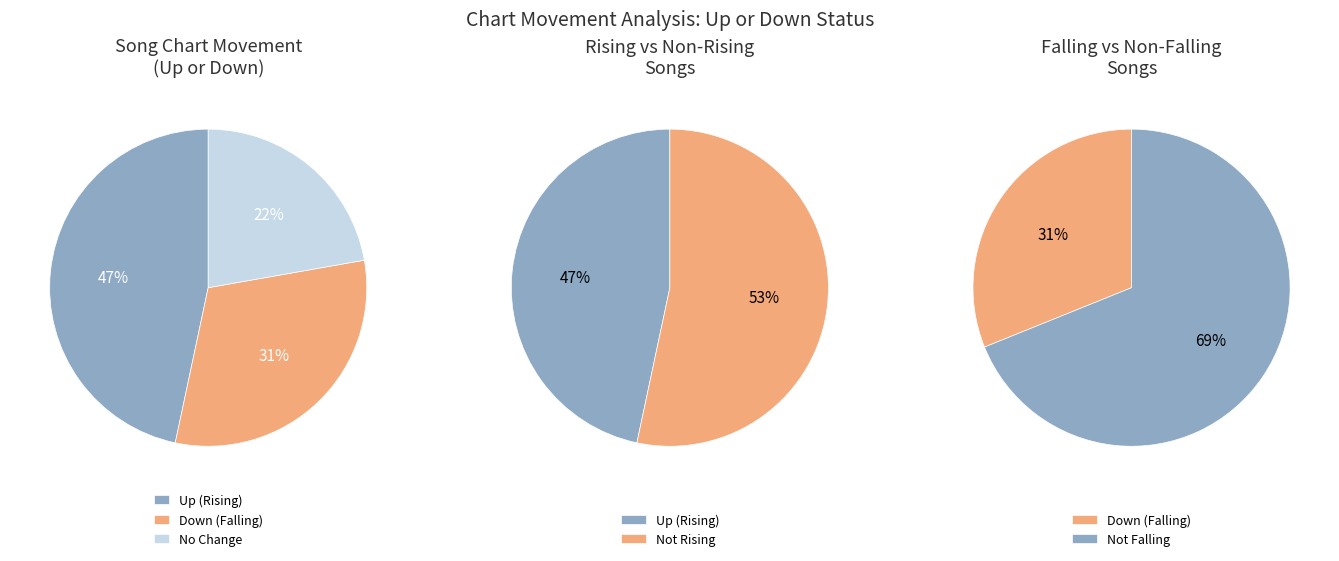

Does down represent more than half of the total?

No